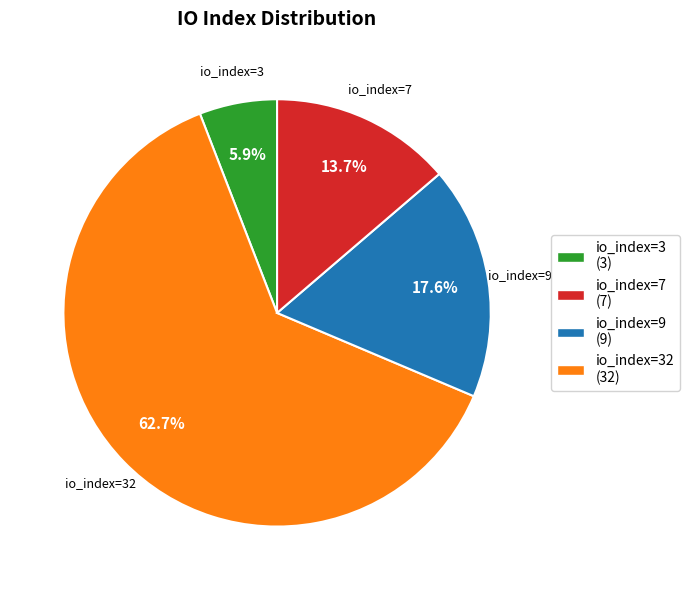

How many slices are in this pie chart?

4